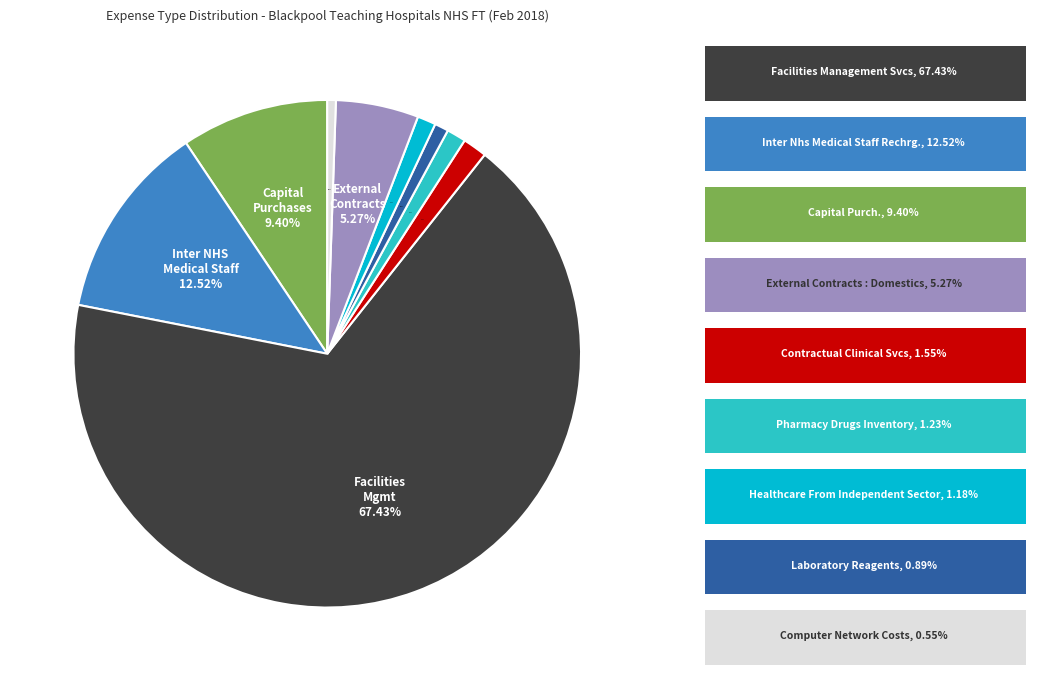

Which category has the biggest portion of the pie?

FACILITIES MANAGEMENT SERVICES